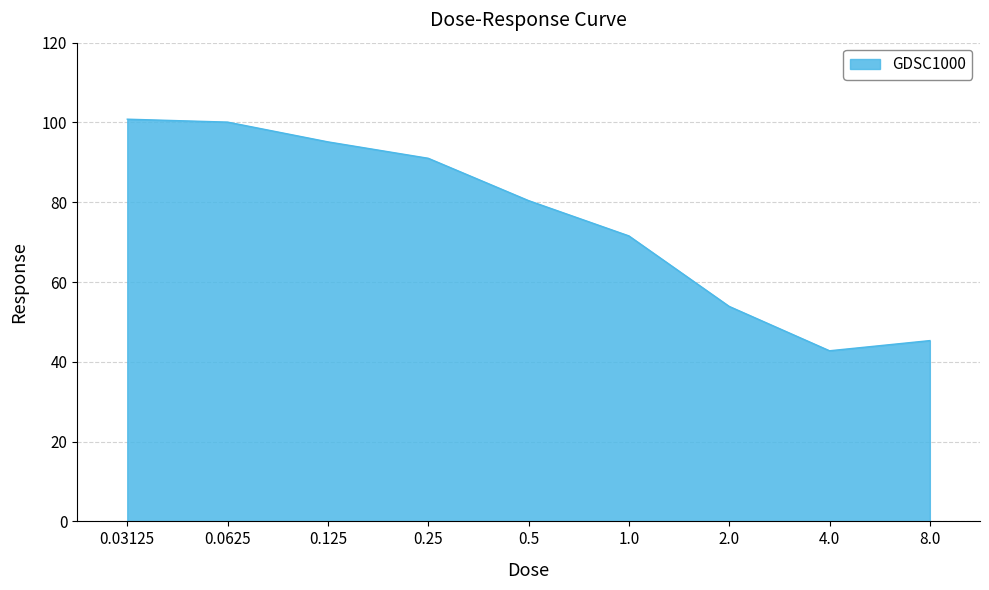

What is the difference between the values at 0.03125 and 2.0?

46.9